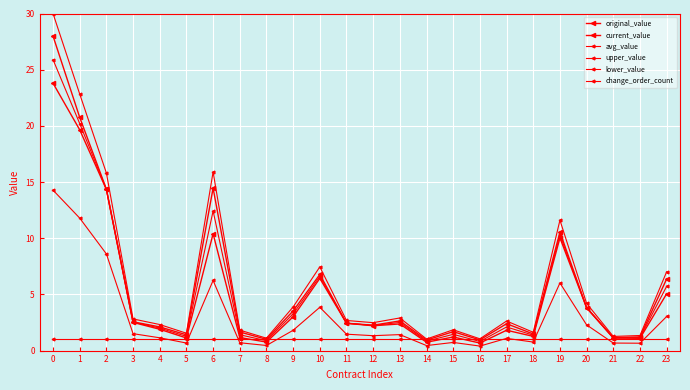

What is the difference between the highest and lowest values at 16?

0.6